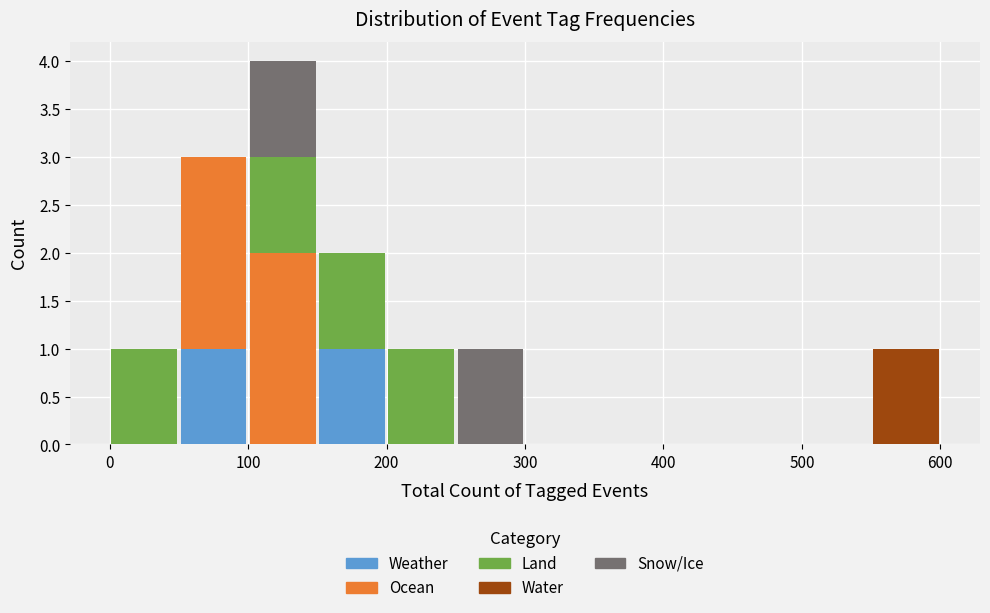

Which range on the x-axis has the tallest stacked bar (by total height)?

100 to 150